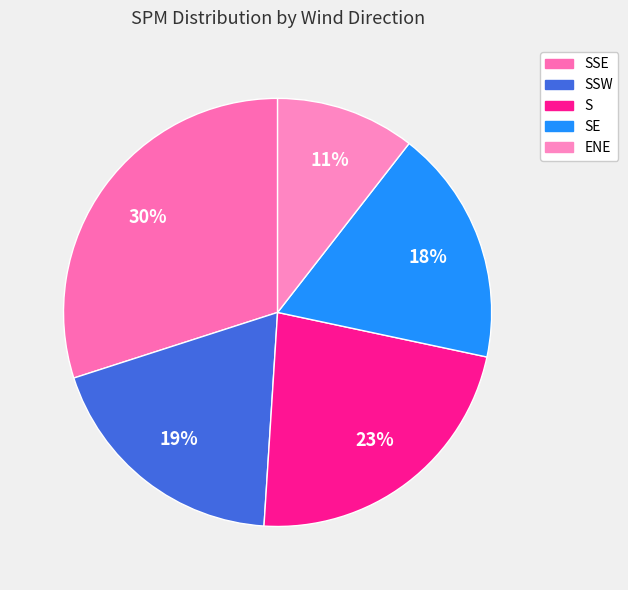

Count the number of slices in the pie.

5